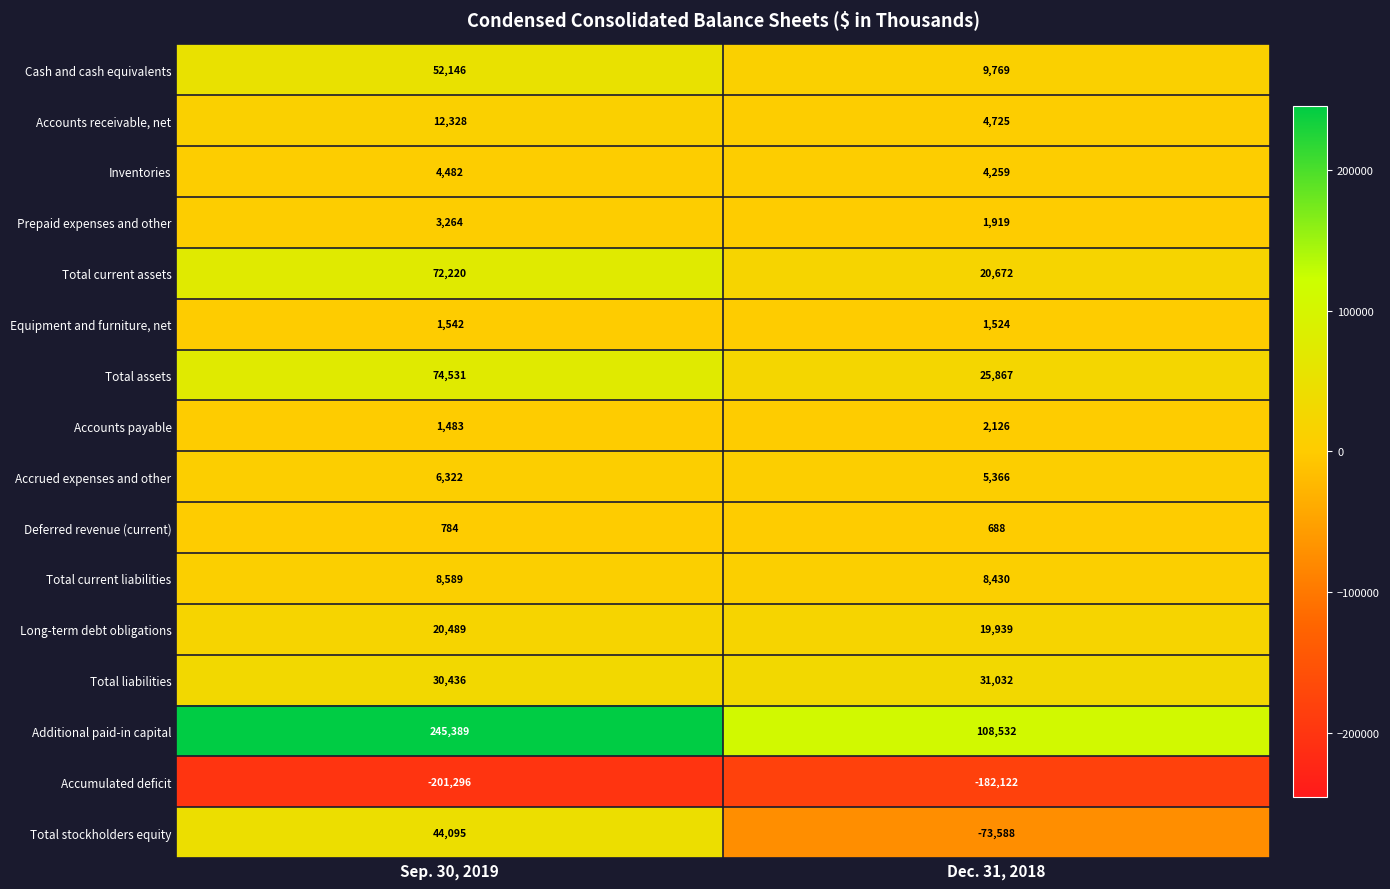

At which category is the sum across all series the highest?

Sep. 30, 2019